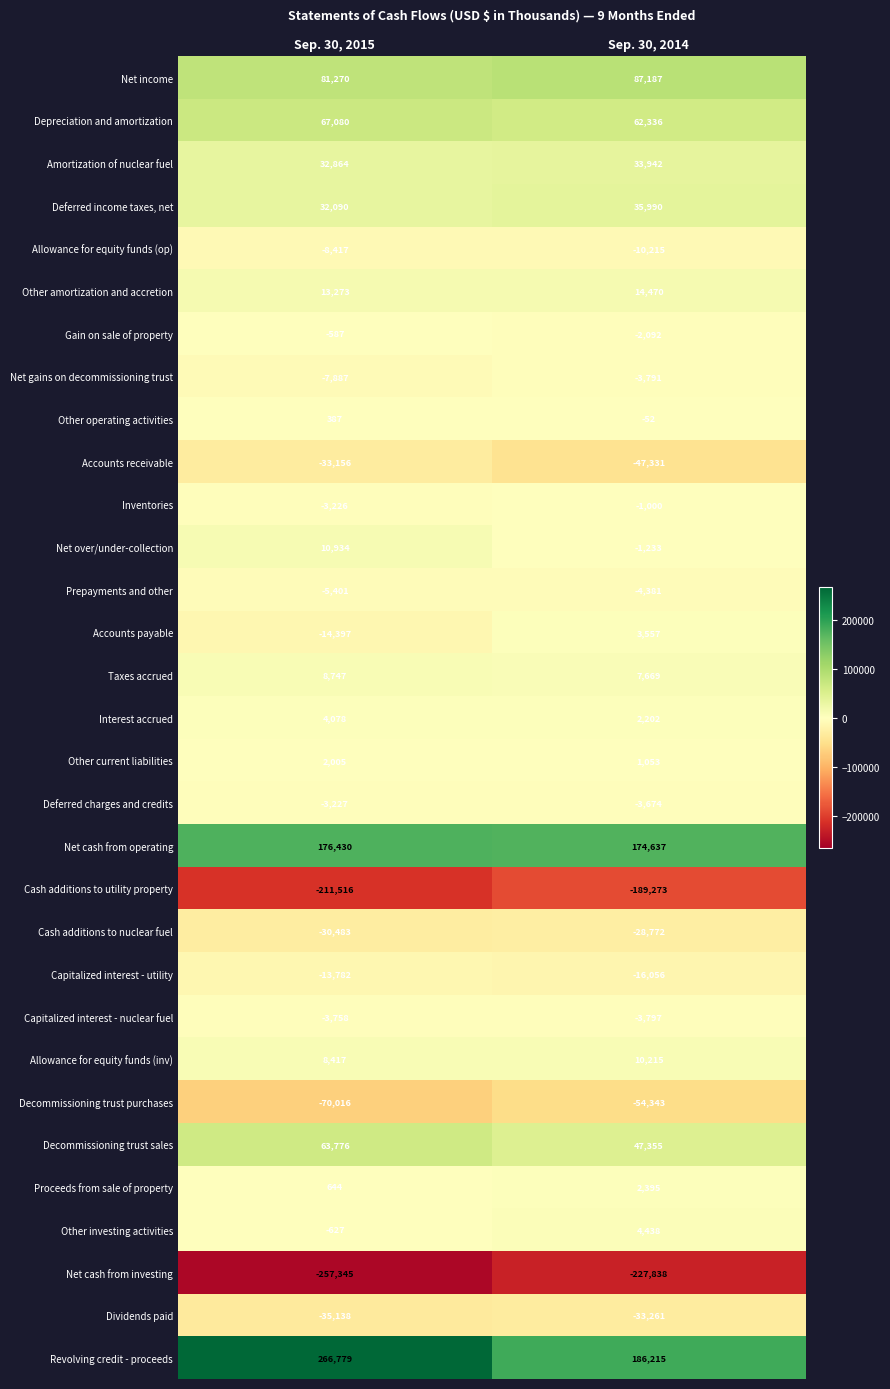

At which label is Capitalized interest - nuclear fuel closest to -3777?

Sep. 30, 2015